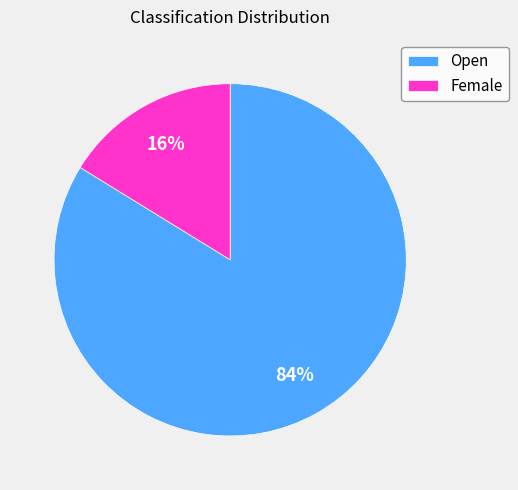

To the nearest percent, what is the difference between the largest and smallest slice percentages?

68%